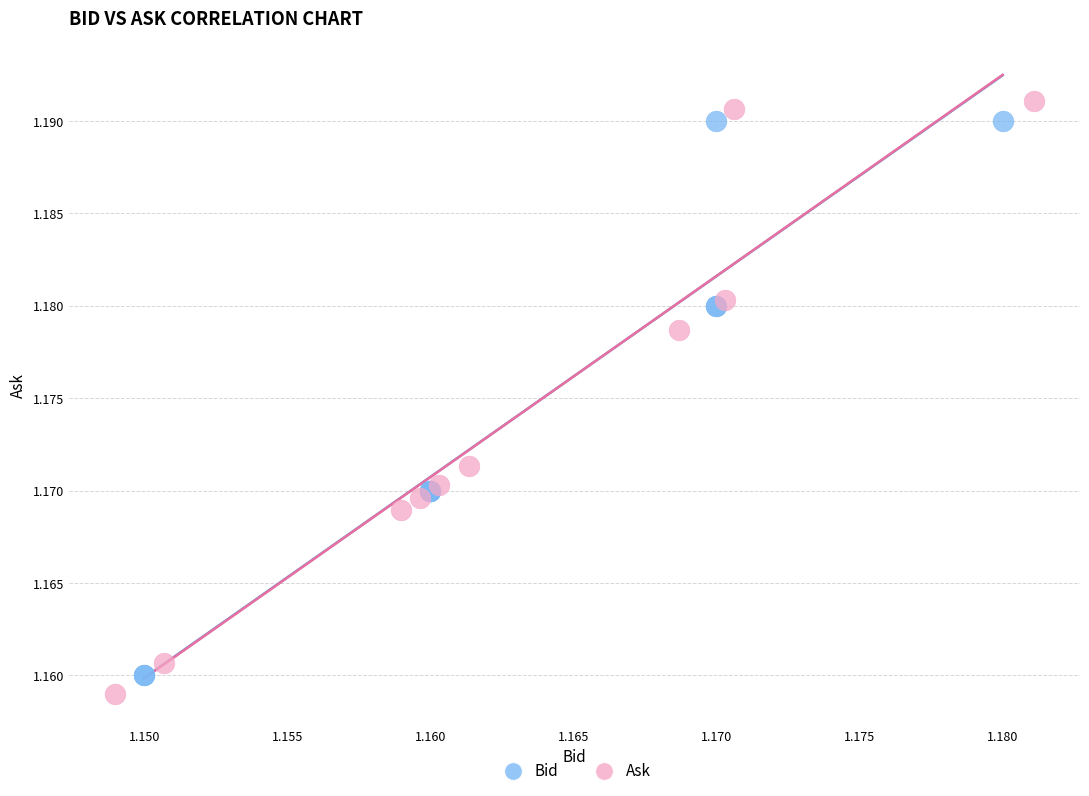

Which series has the widest spread of Y values?

Ask